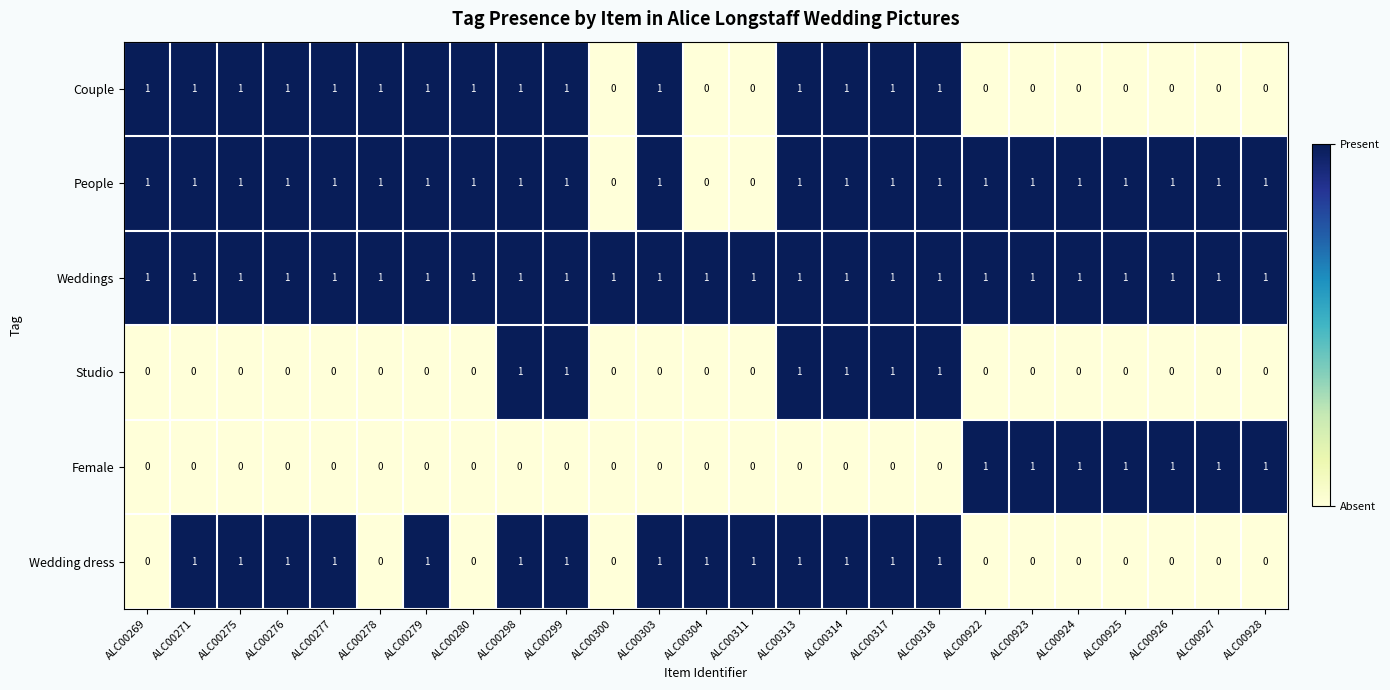

Between ALC00275 and ALC00278, which series saw the biggest shift?

Wedding dress